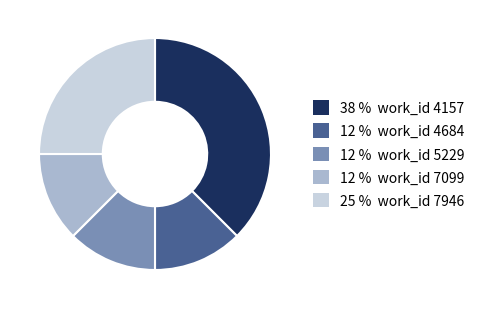

Does any single category account for the majority?

No